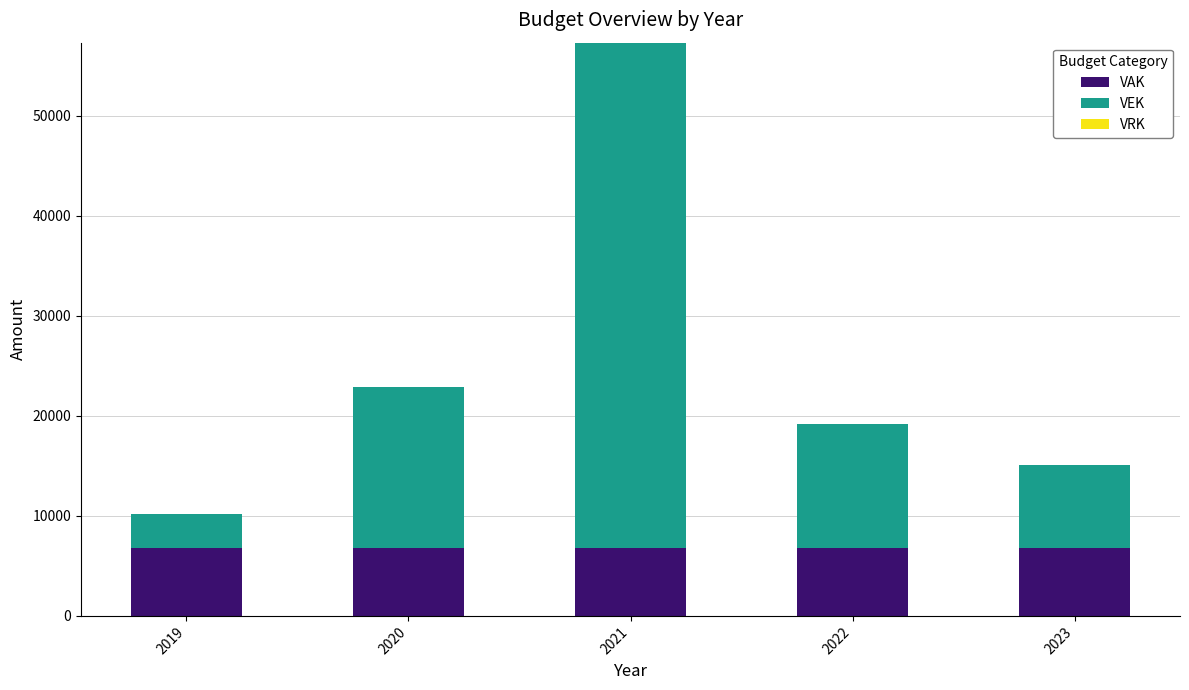

At which category is the sum across all series the highest?

2021